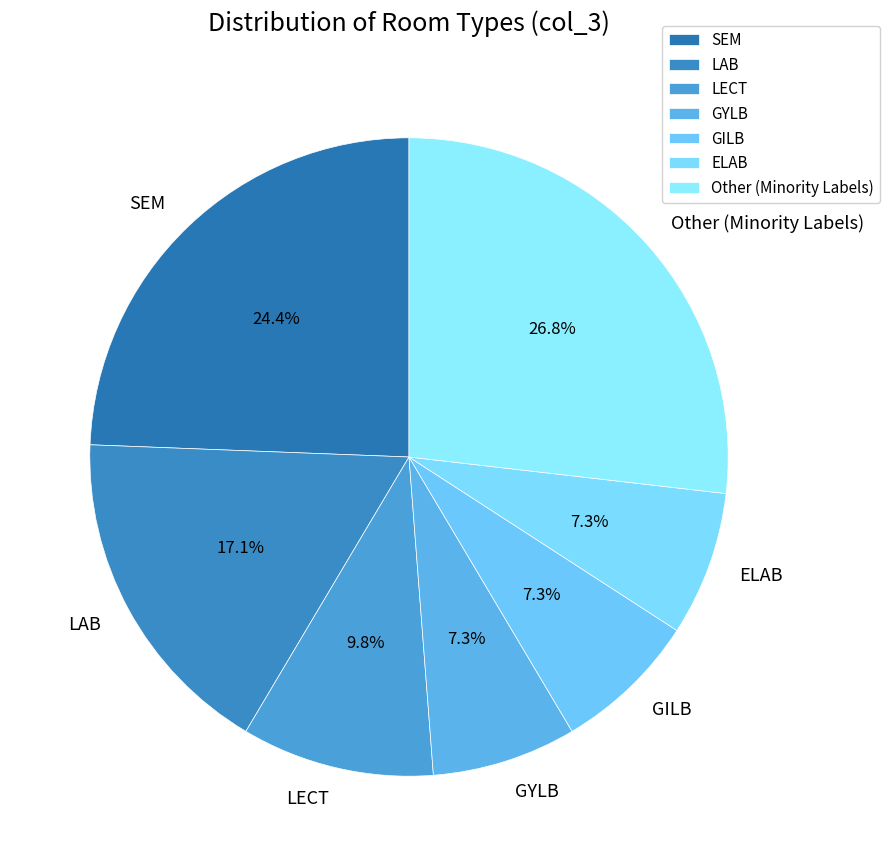

What percentage is the LECT slice, to the nearest percent?

10%